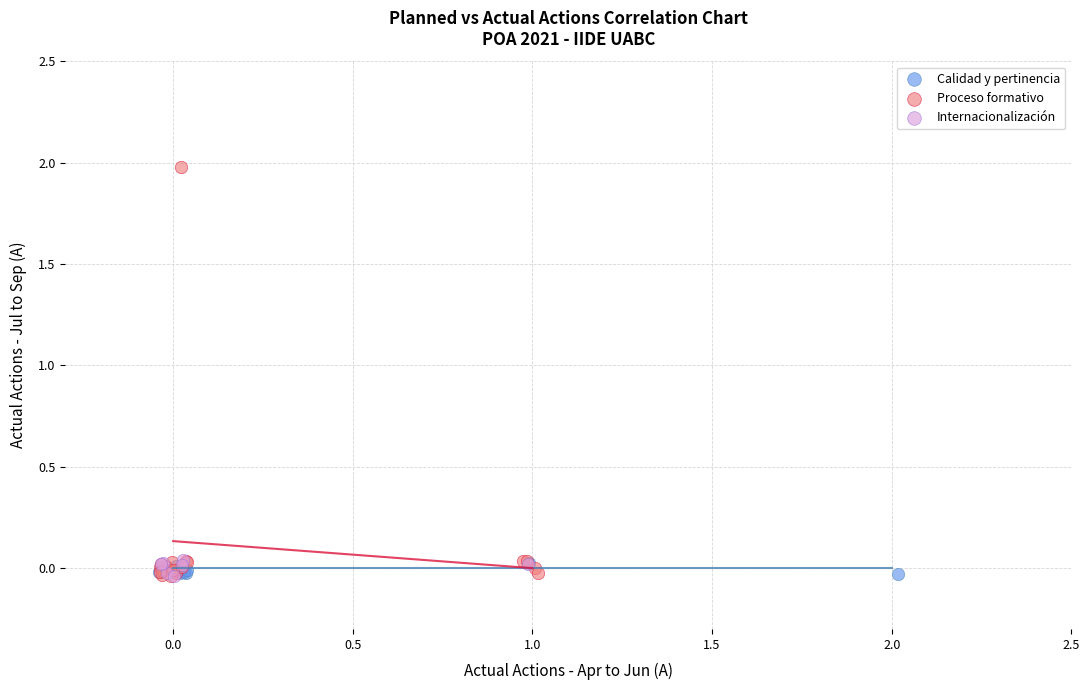

Which series has the widest spread of Y values?

Proceso formativo